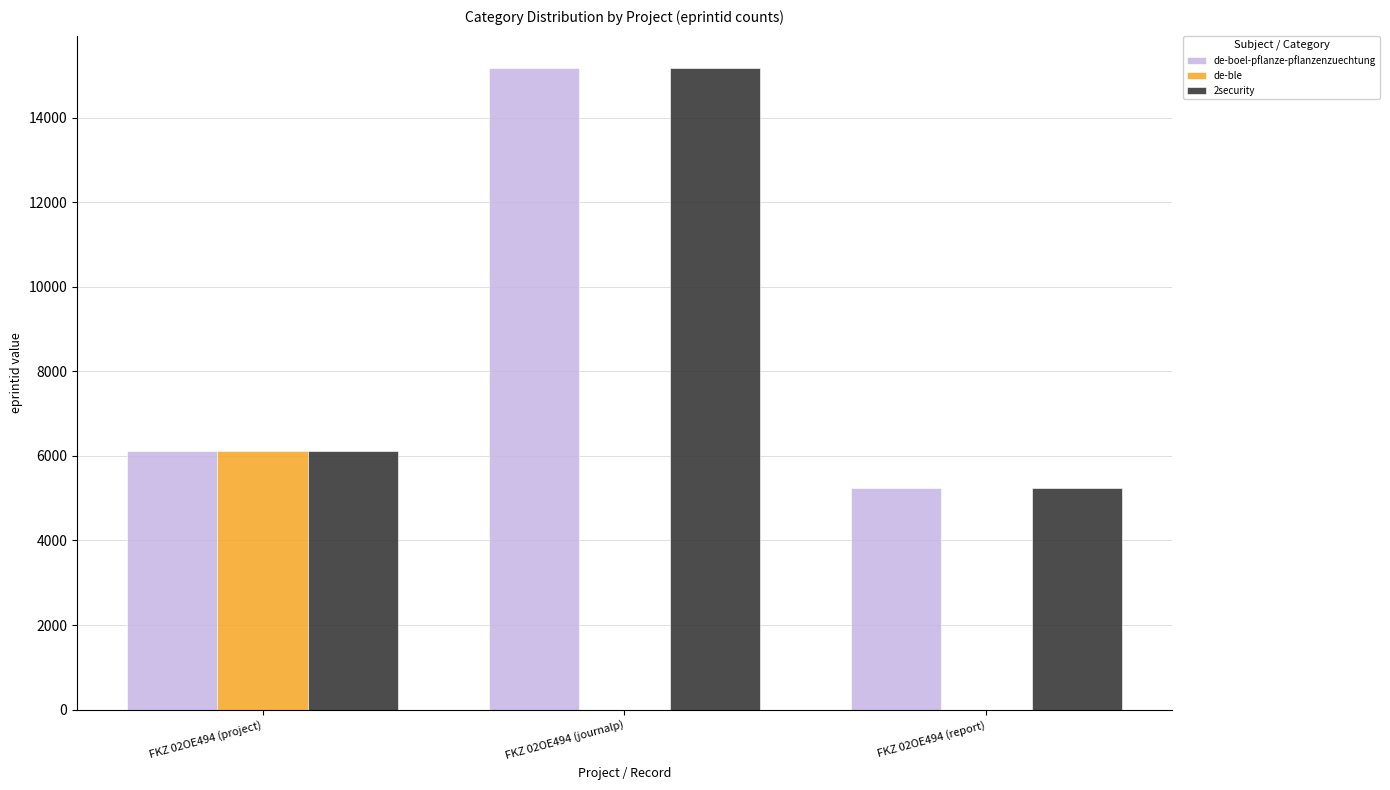

Is it true that de-ble equals 0 at FKZ 02OE494 (journalp)?

True